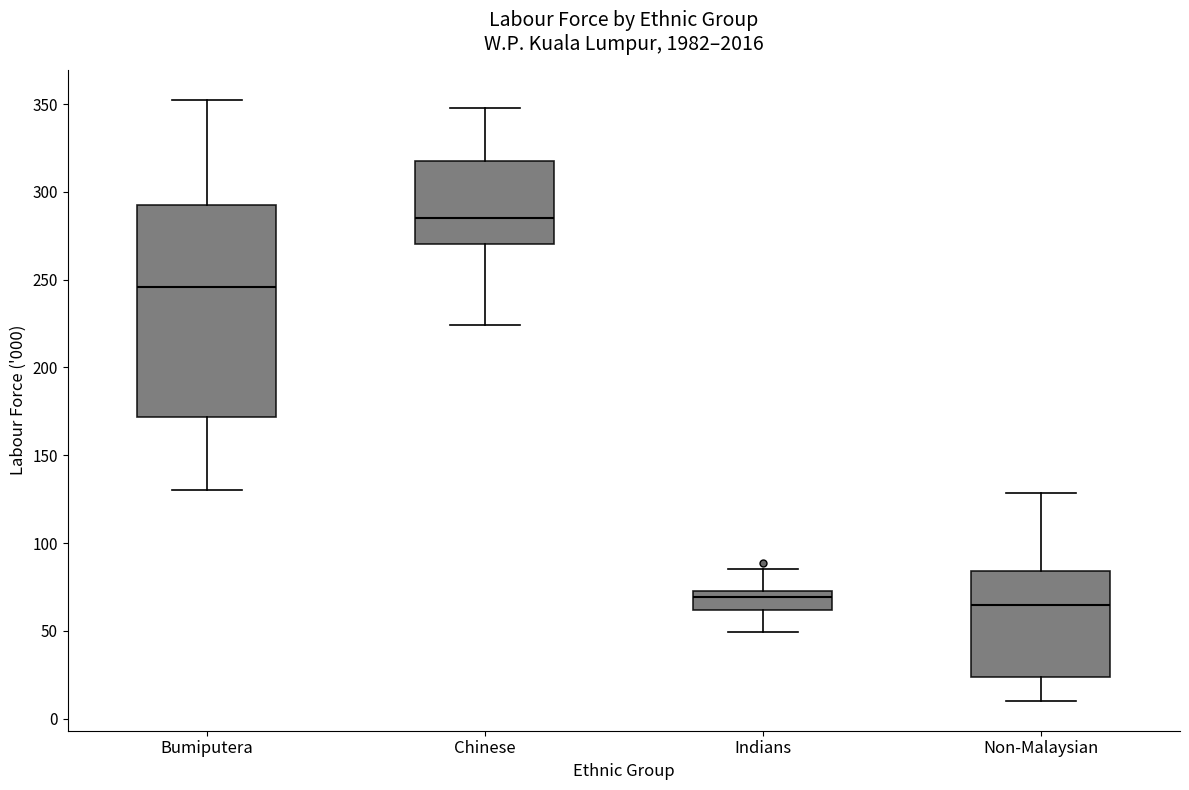

Comparing the boxes themselves (not the whiskers), which one is the tallest?

Bumiputera